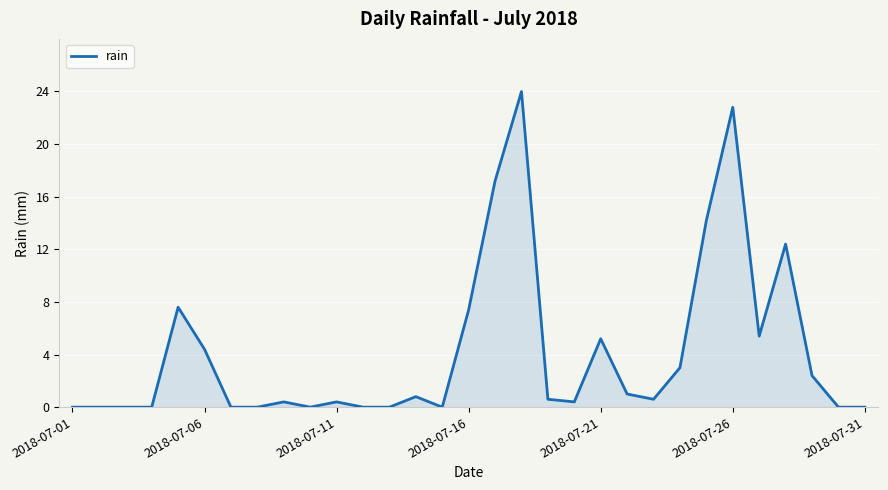

What is the greatest value displayed?

24.0